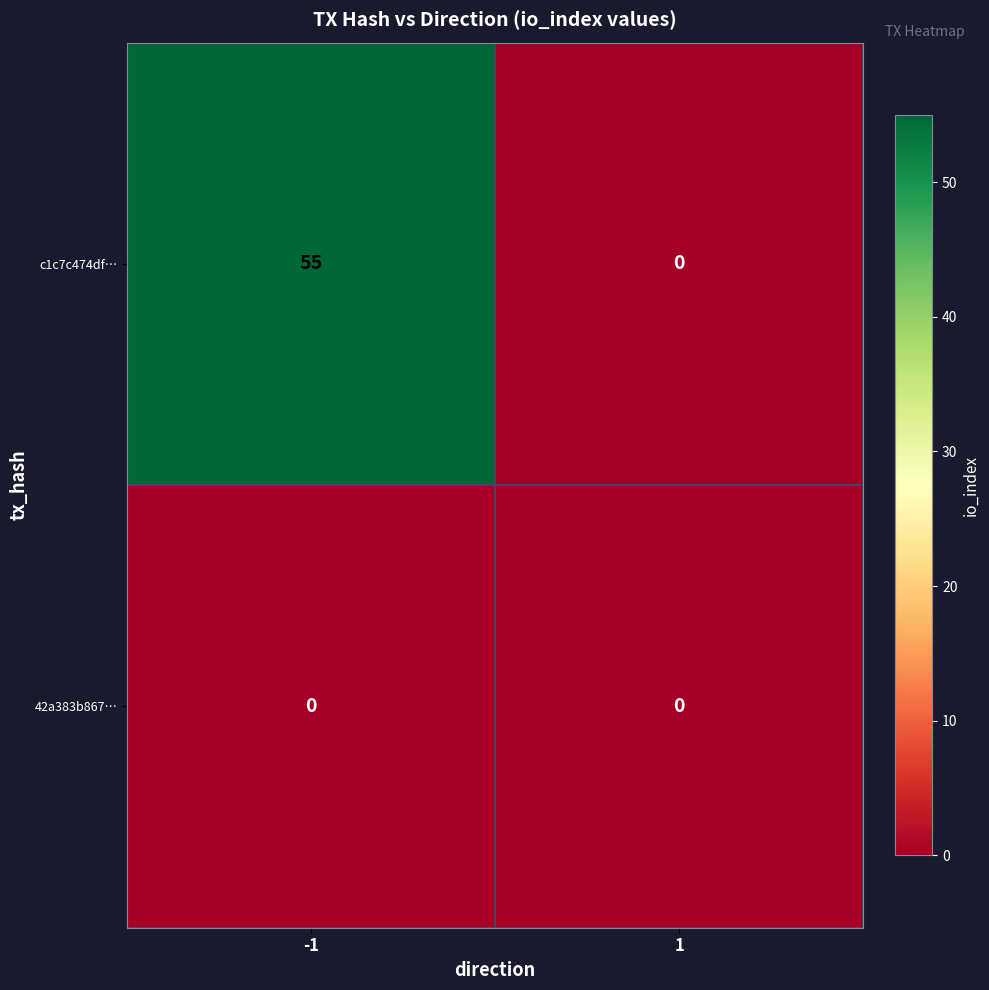

What is the highest value of the c1c7c474df… series?

55